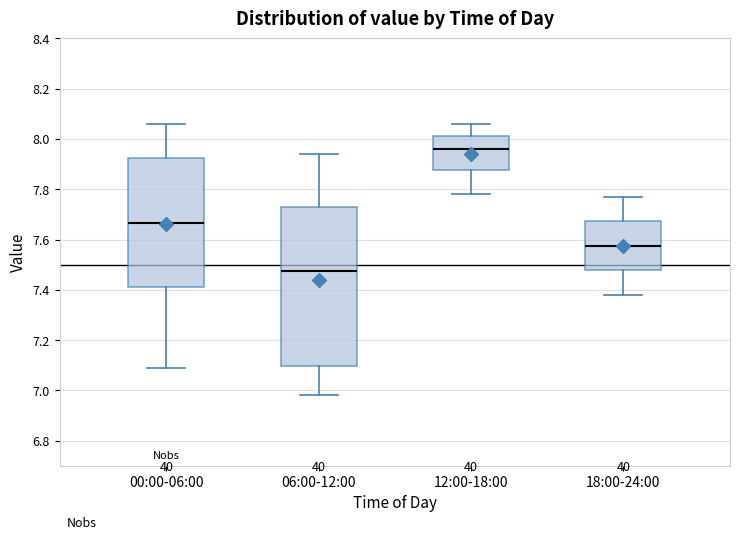

Reading left to right, read every box against the y-axis: the position of its median line, the range the box covers, and the ends of its whiskers. The values are not printed on the chart, so give them approximately, as read against the axis.

00:00-06:00: median 7.66, box 7.42 to 7.92, whiskers 7.10 to 8.06
06:00-12:00: median 7.48, box 7.10 to 7.72, whiskers 6.98 to 7.94
12:00-18:00: median 7.96, box 7.88 to 8.02, whiskers 7.78 to 8.06
18:00-24:00: median 7.58, box 7.48 to 7.68, whiskers 7.38 to 7.78